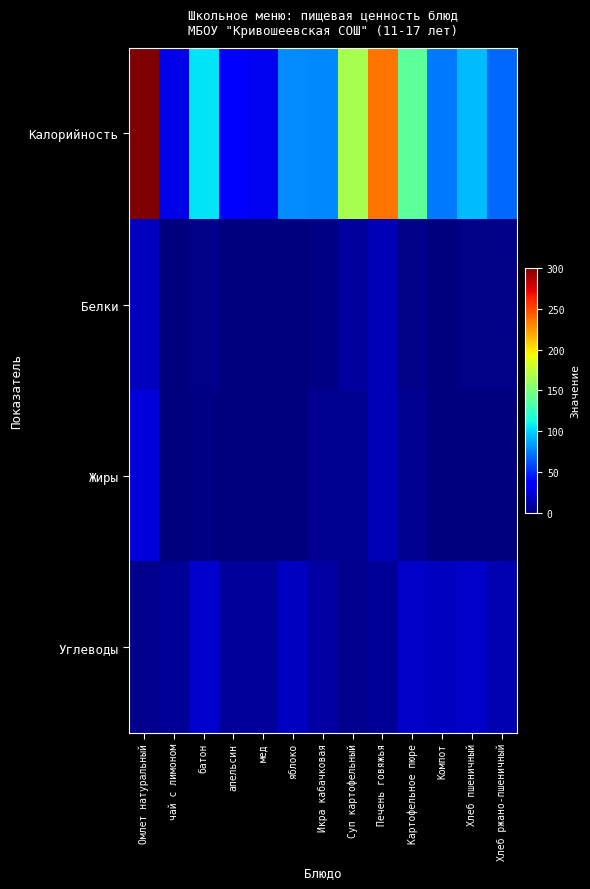

Rank the series at Хлеб пшеничный from lowest to highest value.

Жиры, Белки, Углеводы, Калорийность